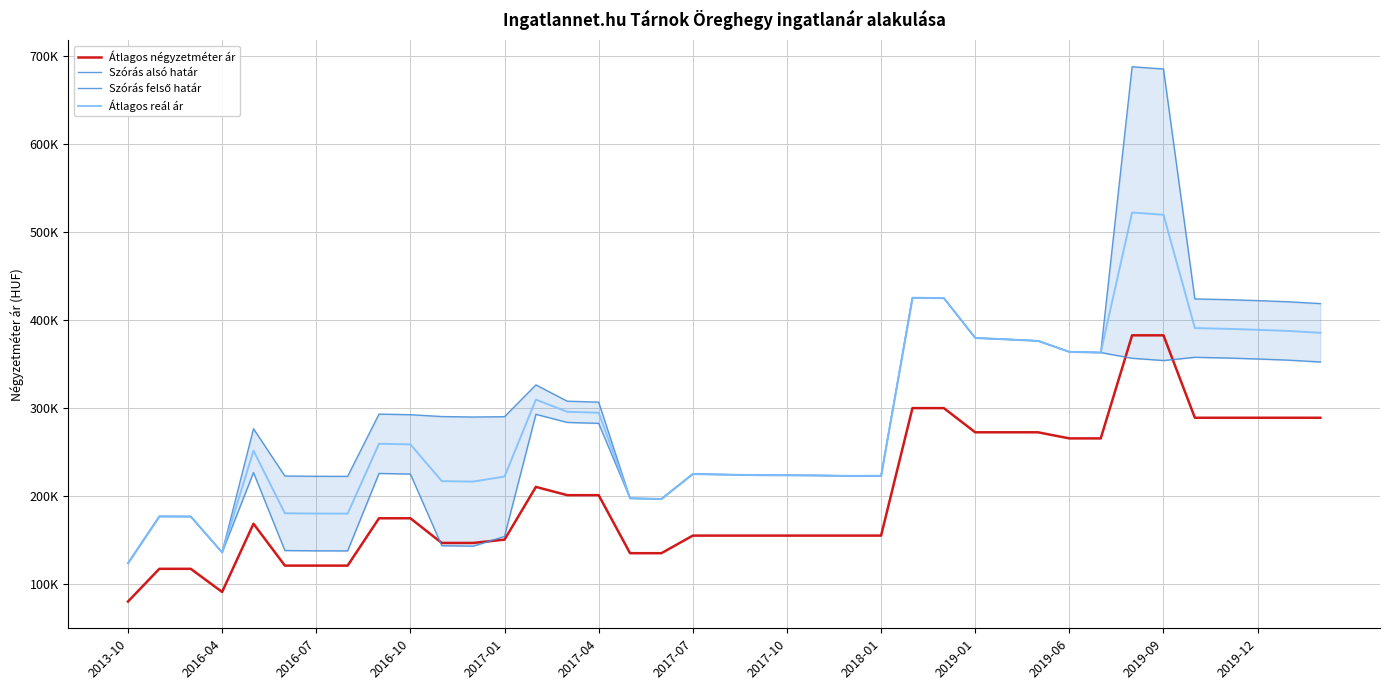

True or false: Szórás alsó határ and Átlagos reál ár intersect in this chart.

False